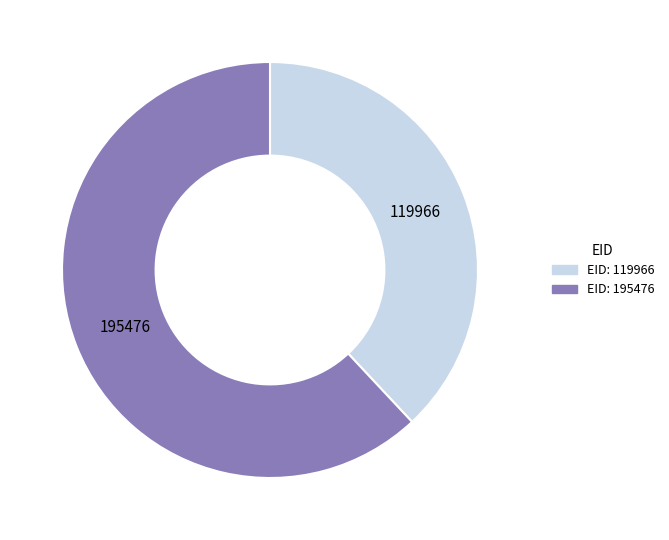

Which slice is the largest?

195476